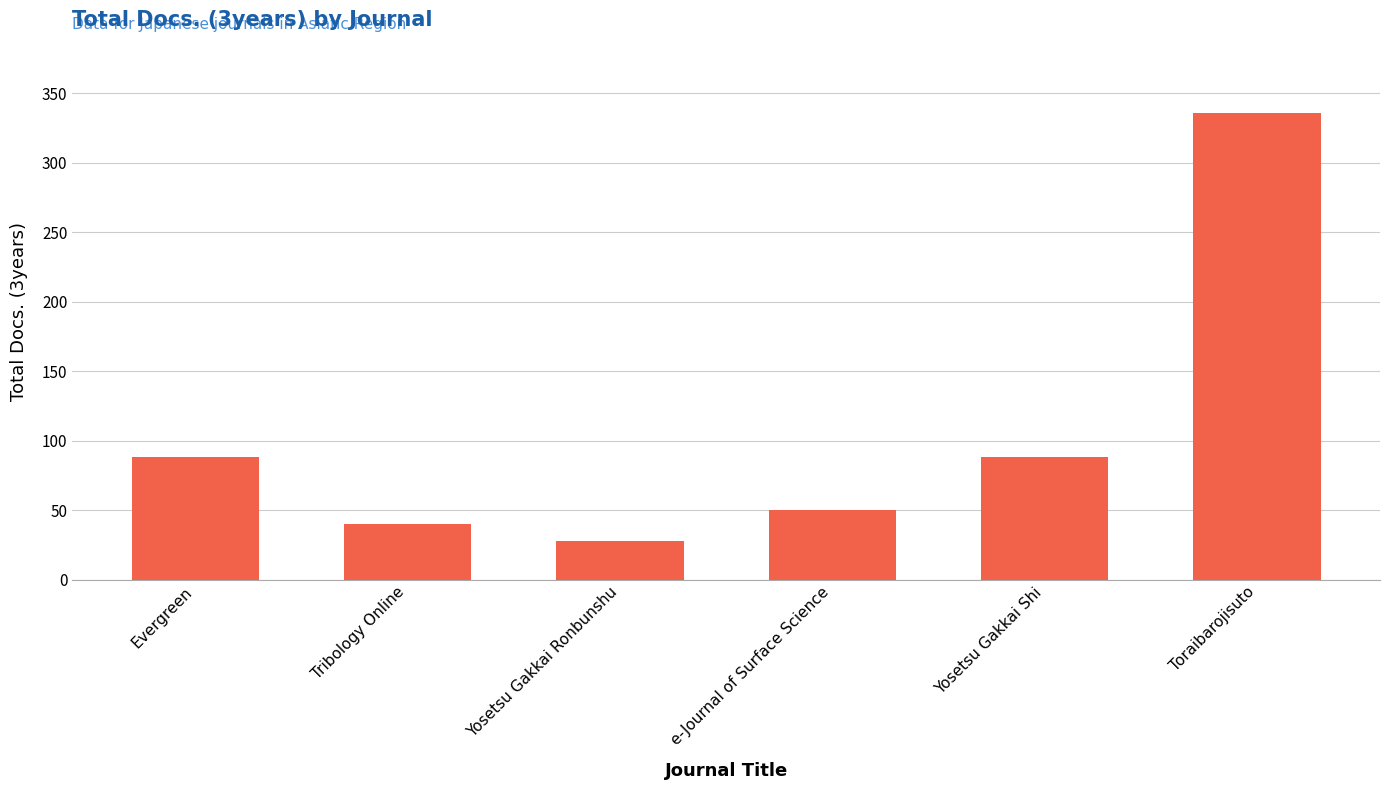

What is the minimum value shown in the chart?

28